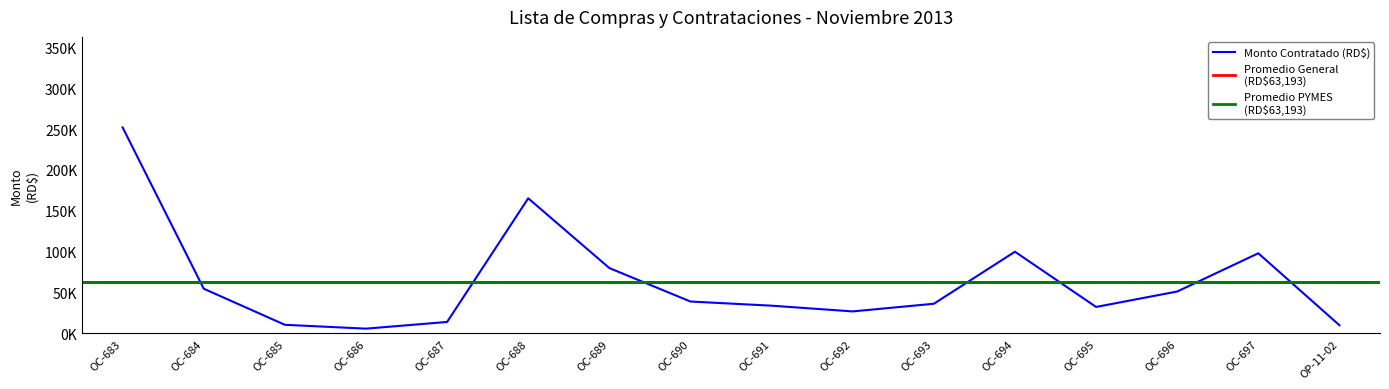

At which category does the data reach its first local valley?

OC-686